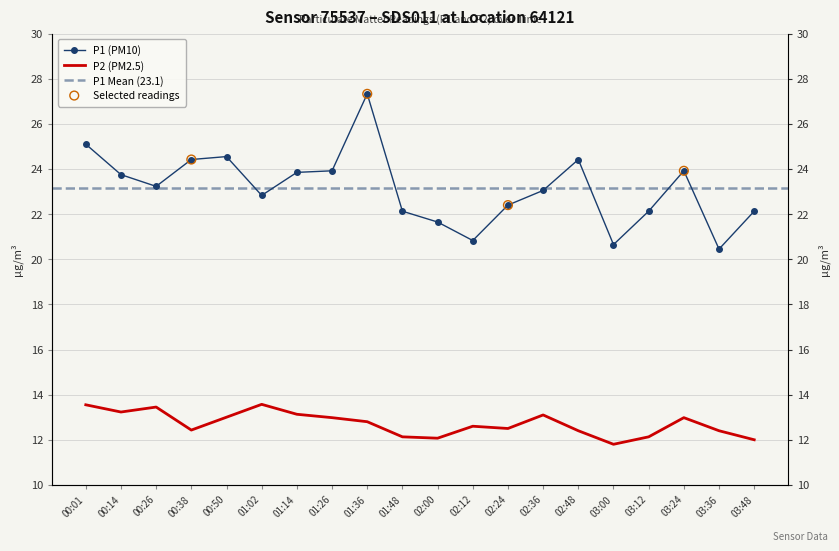

At which category is the sum across all series the highest?

01:36